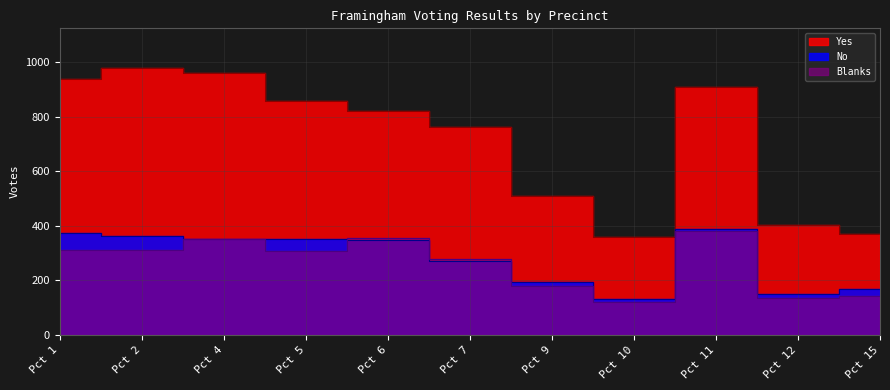

What is the sum of the No values at Pct 2 and Pct 15?

528